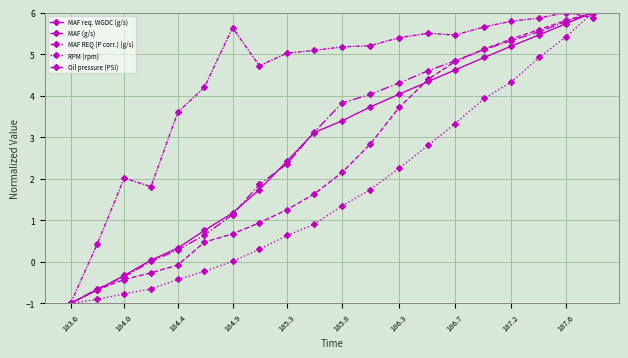

How many negative values does the MAF (g/s) series have?

5